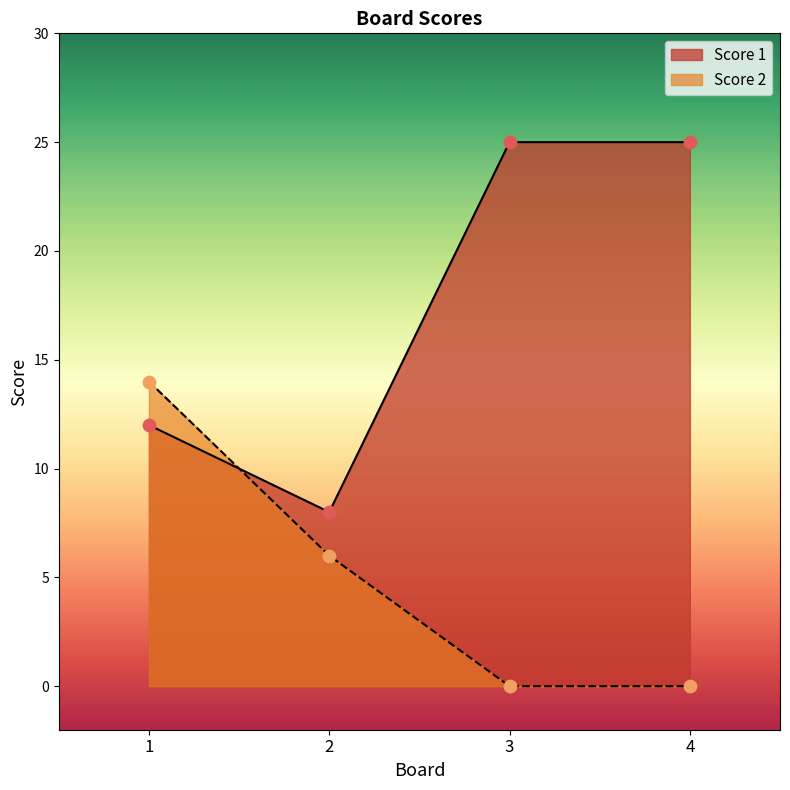

Which series reaches the minimum Y coordinate?

Score 2